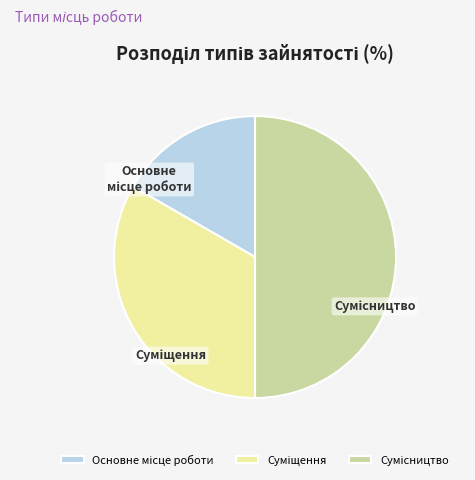

Does Основне місце роботи represent more than half of the total?

No